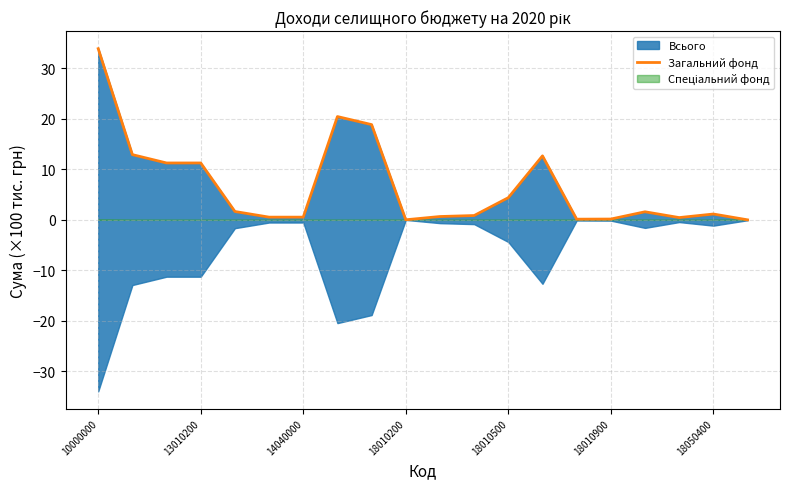

Is it true that Загальний фонд equals 7.1 at 18010500?

False